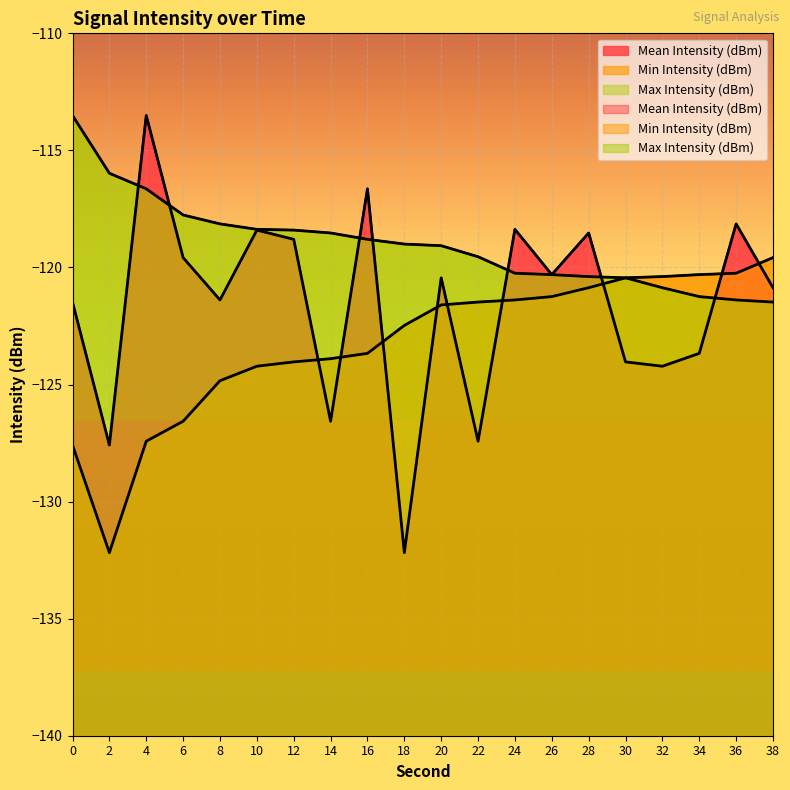

What is the sum of the Mean Intensity (dBm) values at 38 and 30?

-244.9